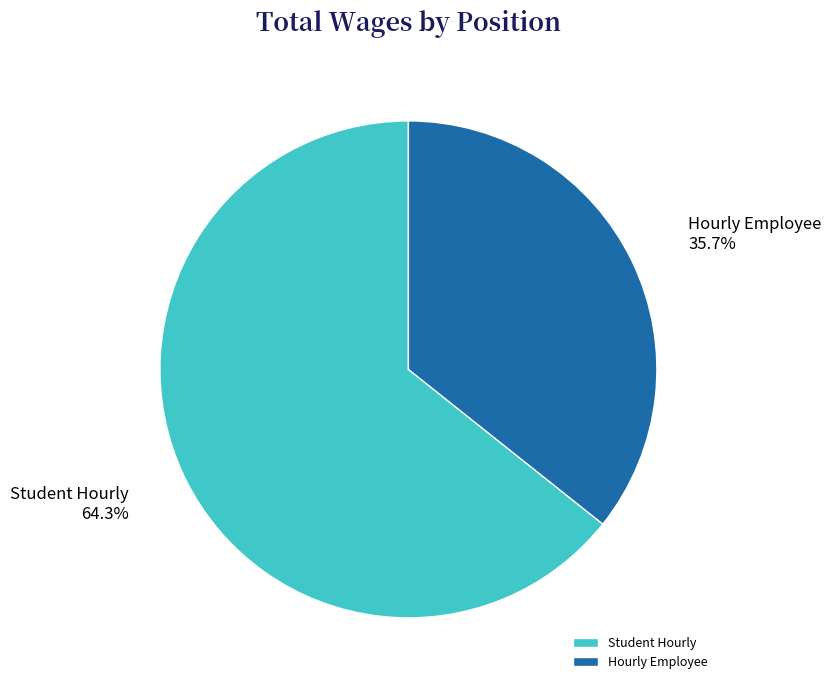

To the nearest percent, what is the average slice percentage?

50%